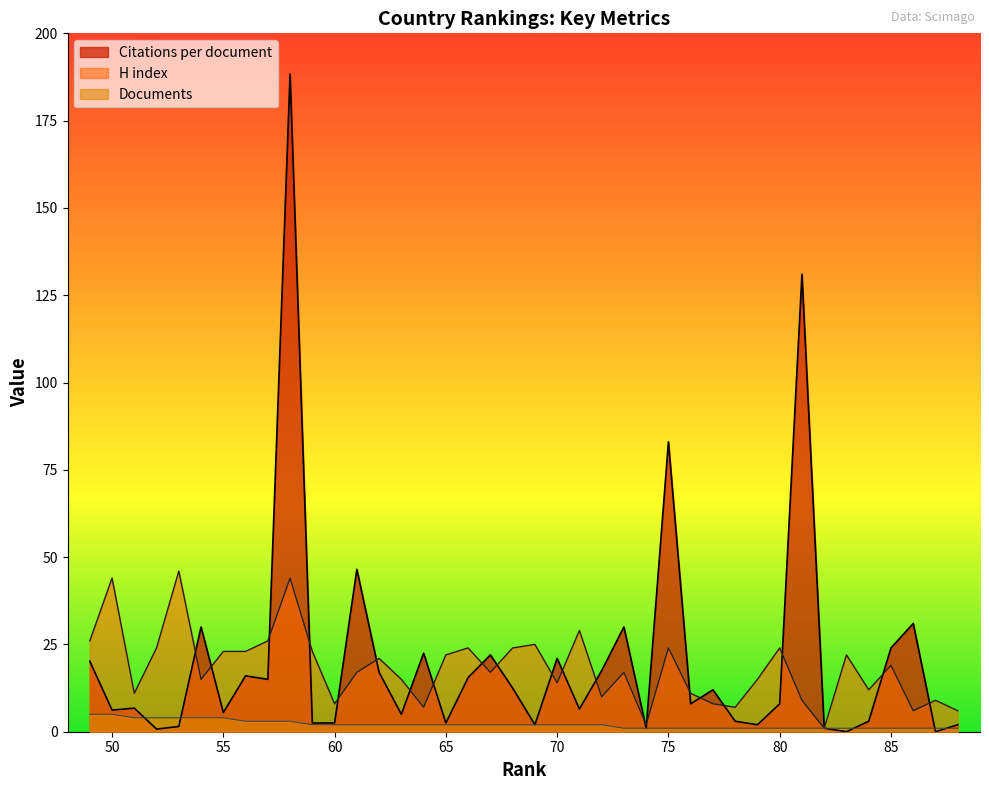

Where is Citations per document nearest to the value 94?

75